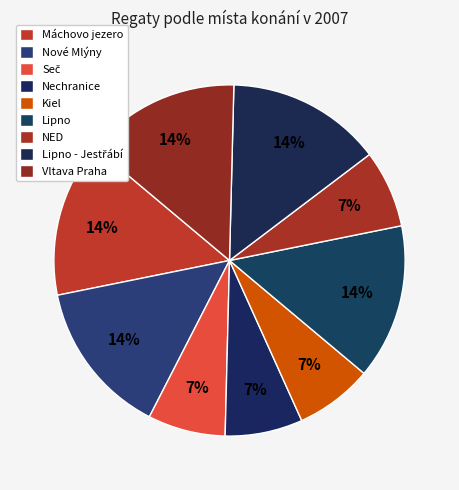

Does any single category account for the majority?

No